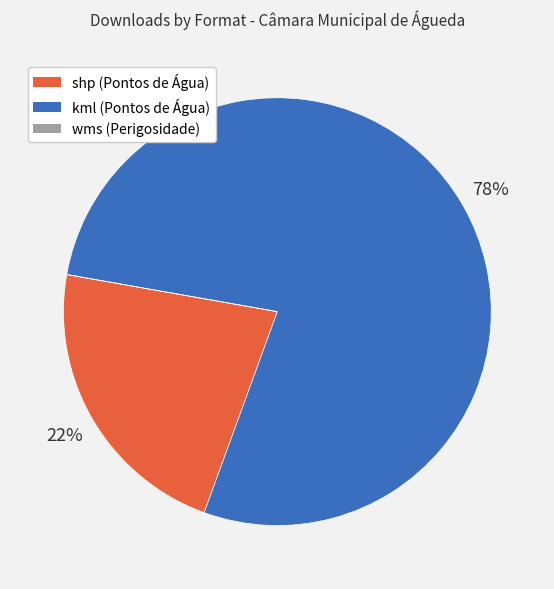

To the nearest percent, what is the difference between the kml (Pontos de Água) and shp (Pontos de Água) slice percentages?

56%